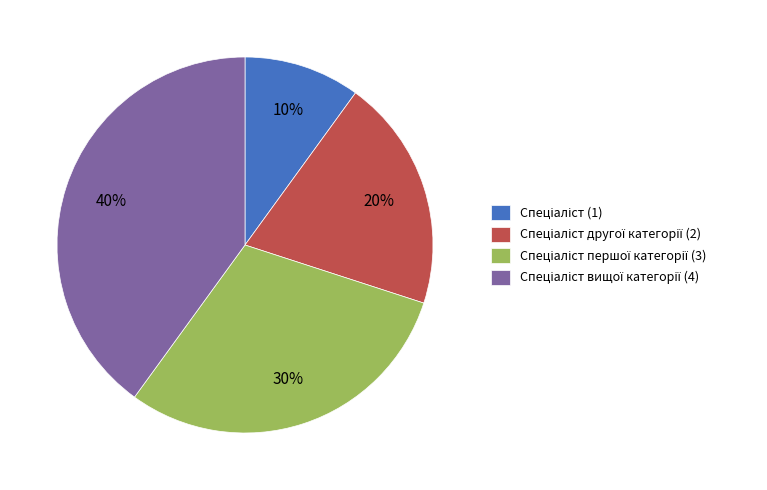

To the nearest percent, what is the average slice percentage?

25%